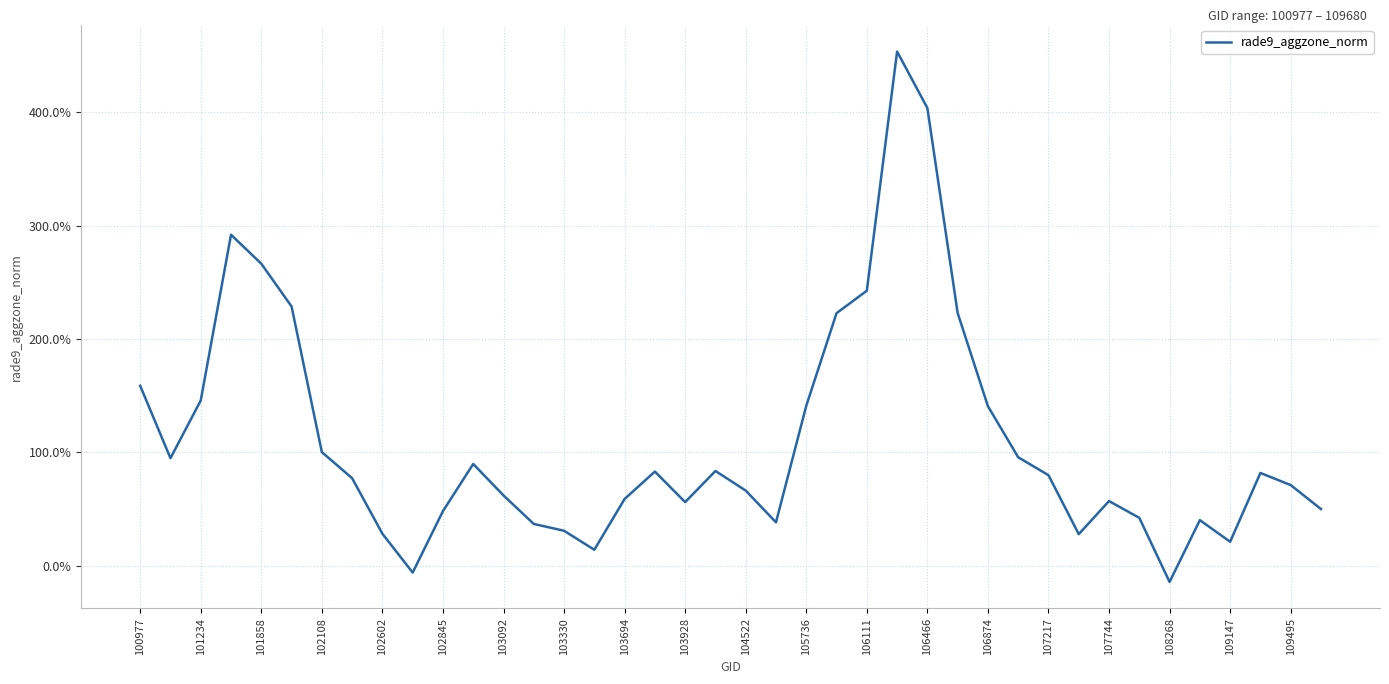

Does the chart have visible grid lines?

Yes